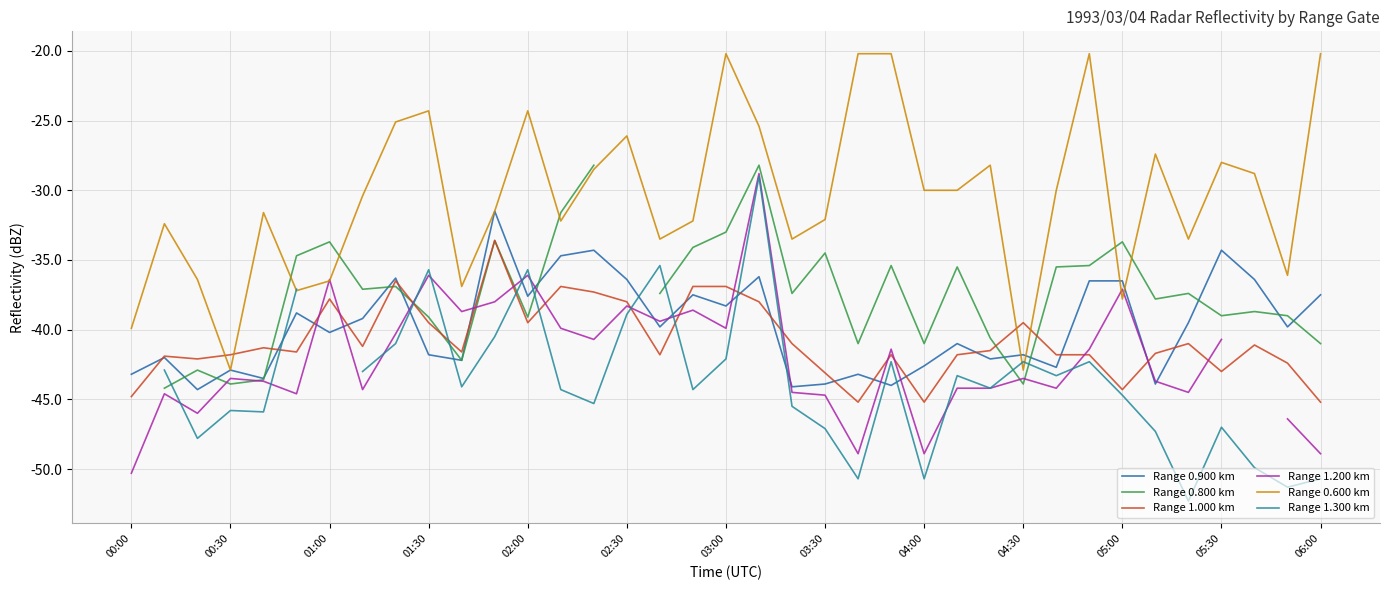

What is the difference between the maximum and second lowest values in the Range 0.900 km series?

12.6